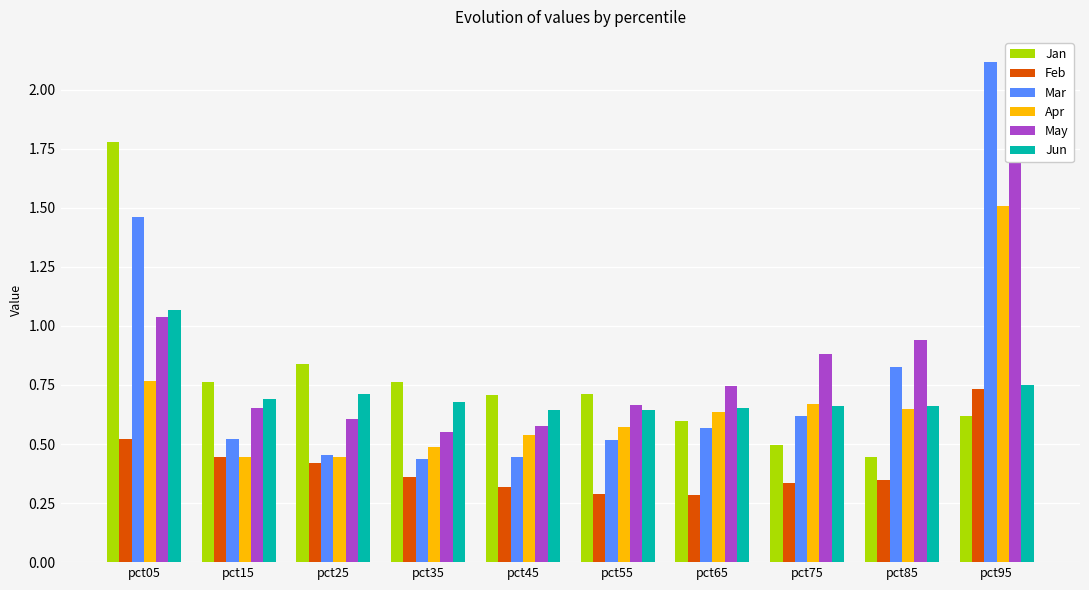

Where is Jan nearest to the value 1?

pct25